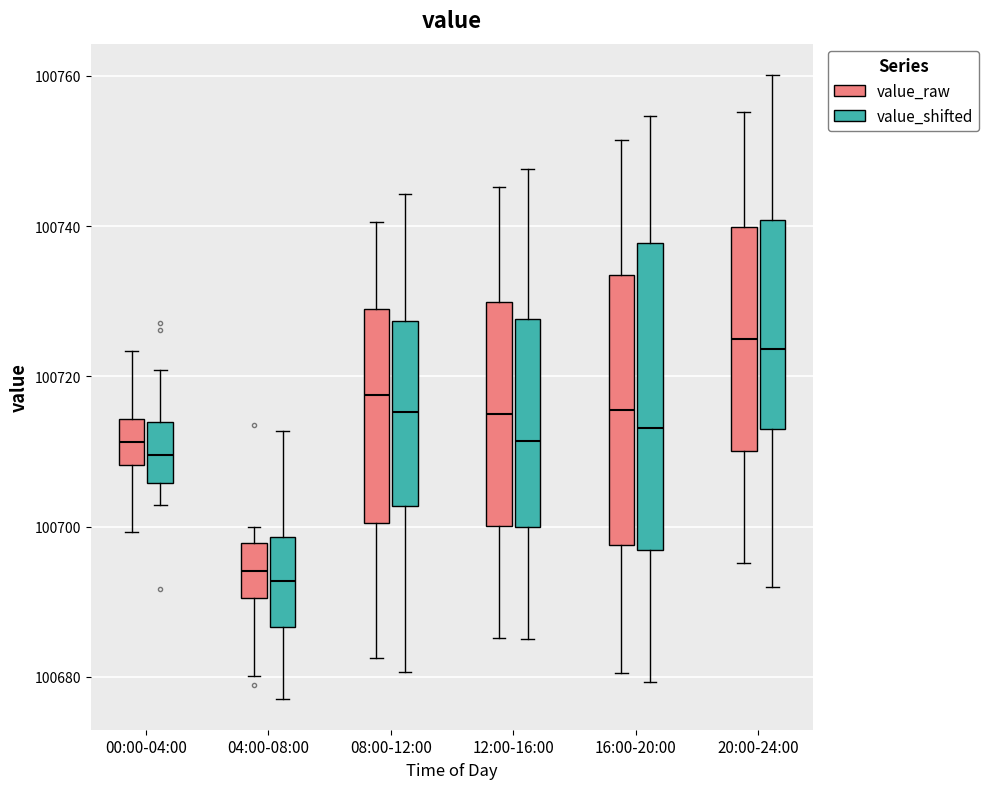

Reading left to right, transcribe this box plot: for each box, give where its median line is, the range the box spans, and where its two whiskers end, as read against the y-axis. The values are not printed on the chart, so give them approximately, as read against the axis.

00:00-04:00 (value_raw): median 100712, box 100708 to 100714, whiskers 100700 to 100724
00:00-04:00 (value_shifted): median 100710, box 100706 to 100714, whiskers 100702 to 100720
04:00-08:00 (value_raw): median 100694, box 100690 to 100698, whiskers 100680 to 100700
04:00-08:00 (value_shifted): median 100692, box 100686 to 100698, whiskers 100678 to 100712
08:00-12:00 (value_raw): median 100718, box 100700 to 100728, whiskers 100682 to 100740
08:00-12:00 (value_shifted): median 100716, box 100702 to 100728, whiskers 100680 to 100744
12:00-16:00 (value_raw): median 100714, box 100700 to 100730, whiskers 100686 to 100746
12:00-16:00 (value_shifted): median 100712, box 100700 to 100728, whiskers 100686 to 100748
16:00-20:00 (value_raw): median 100716, box 100698 to 100734, whiskers 100680 to 100752
16:00-20:00 (value_shifted): median 100714, box 100696 to 100738, whiskers 100680 to 100754
20:00-24:00 (value_raw): median 100724, box 100710 to 100740, whiskers 100696 to 100756
20:00-24:00 (value_shifted): median 100724, box 100714 to 100740, whiskers 100692 to 100760